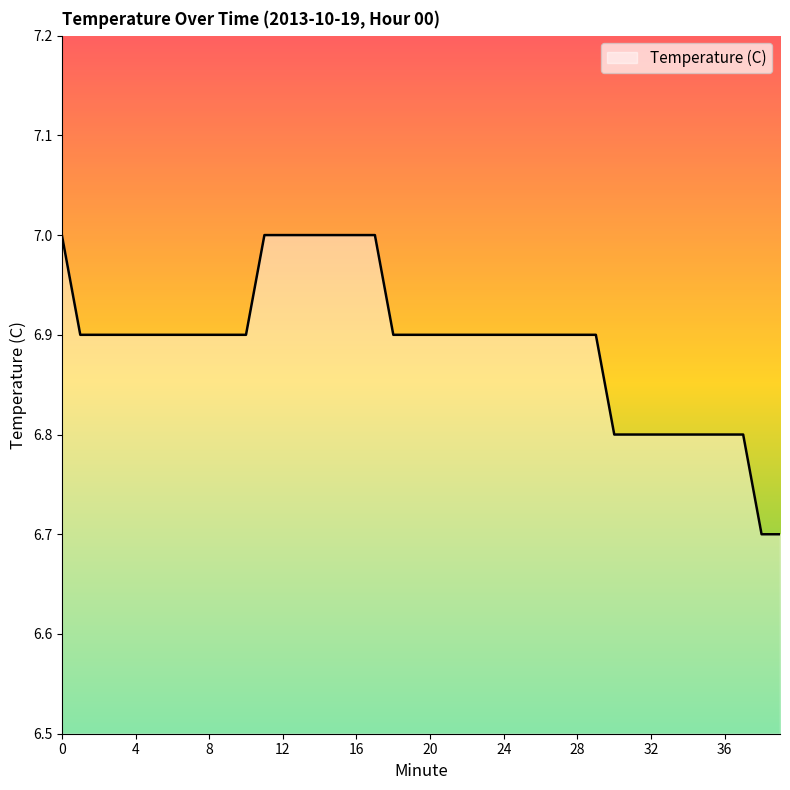

What is the average value?

6.9